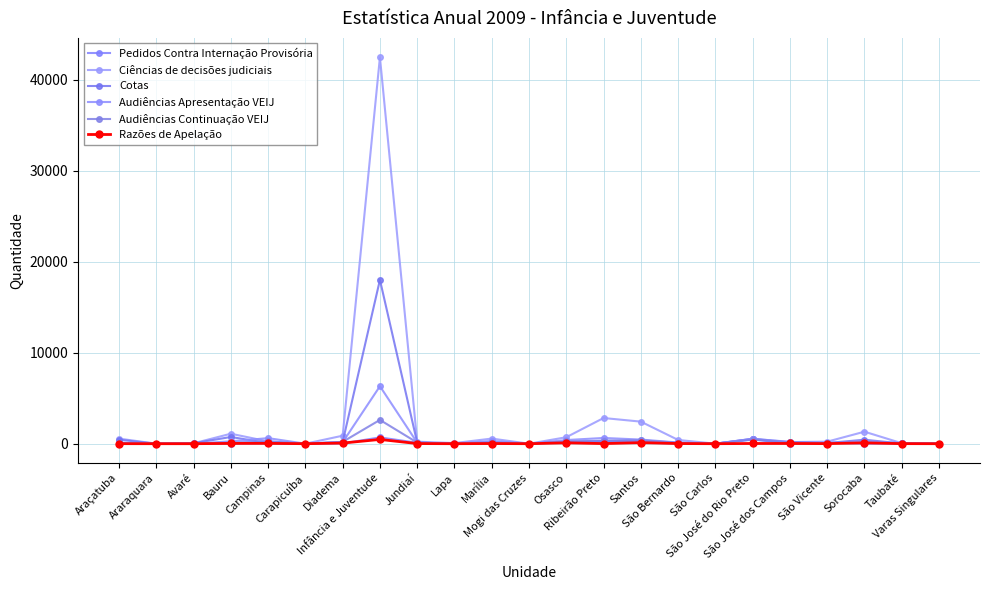

How many intersections are there between Razões de Apelação and Cotas?

2